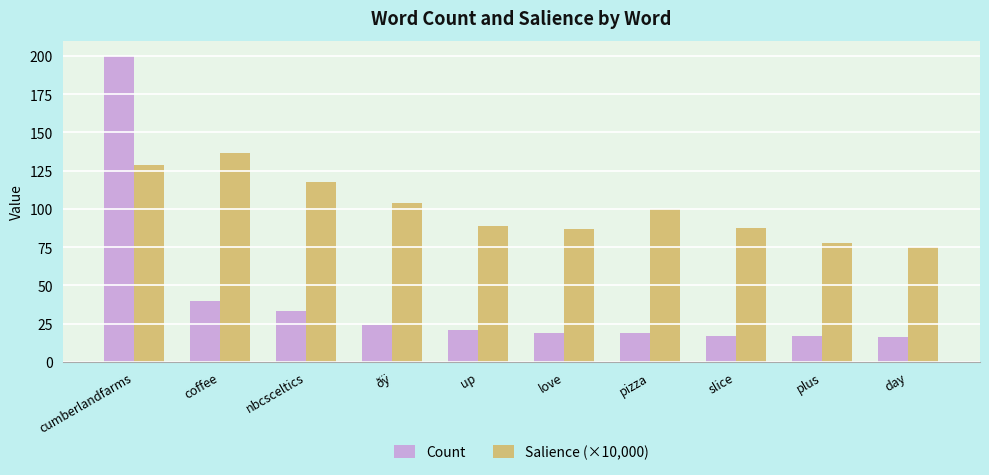

What value does the Count series have at plus?

17.0